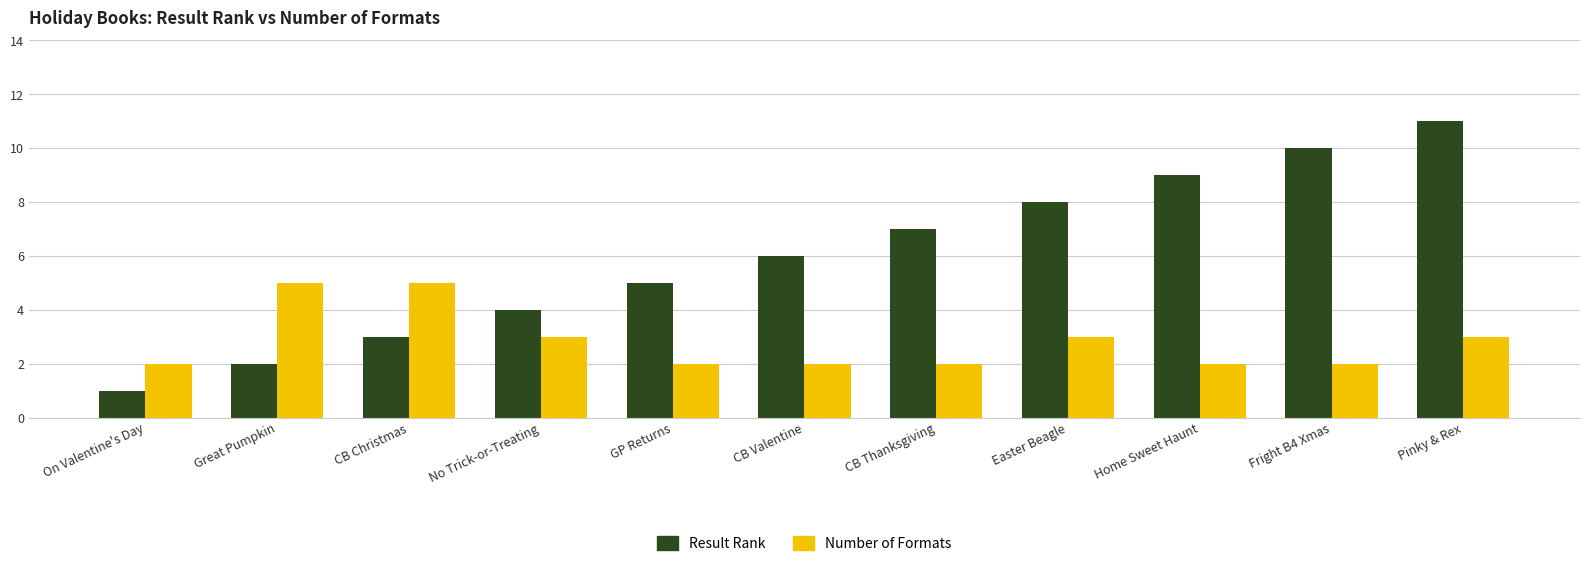

What position from the right is GP Returns?

7